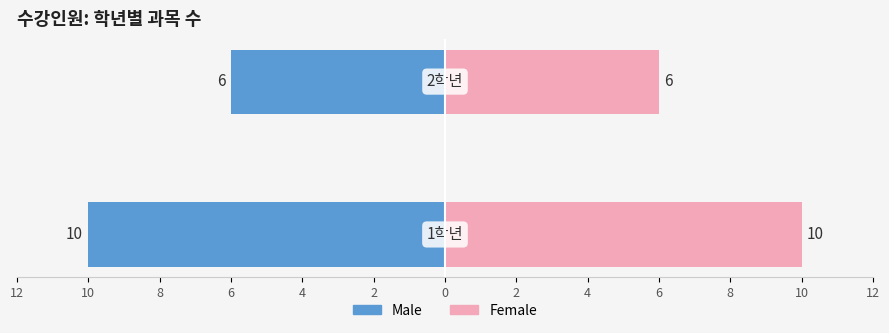

What are all the series names shown in the legend?

Male, Female